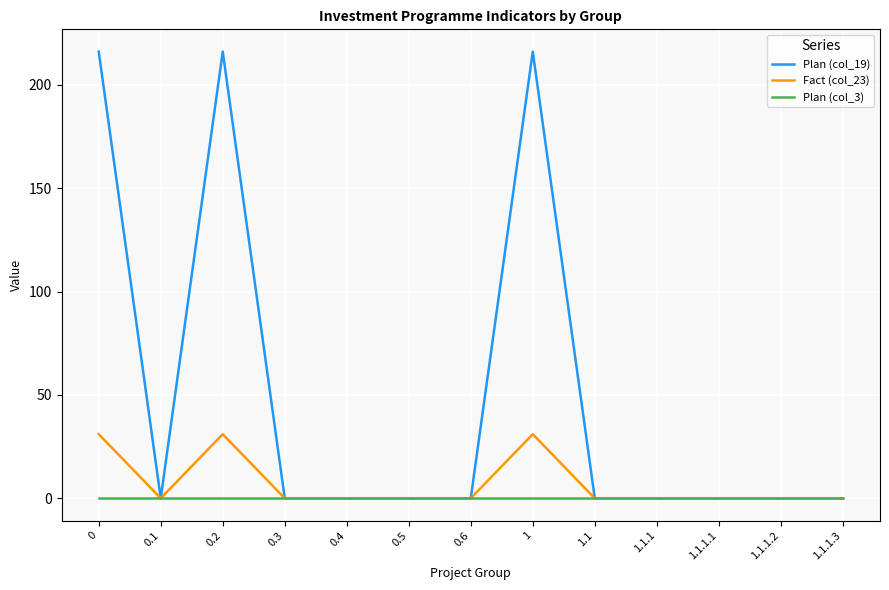

What are all the series names shown in the legend?

Plan (col_19), Fact (col_23), Plan (col_3)